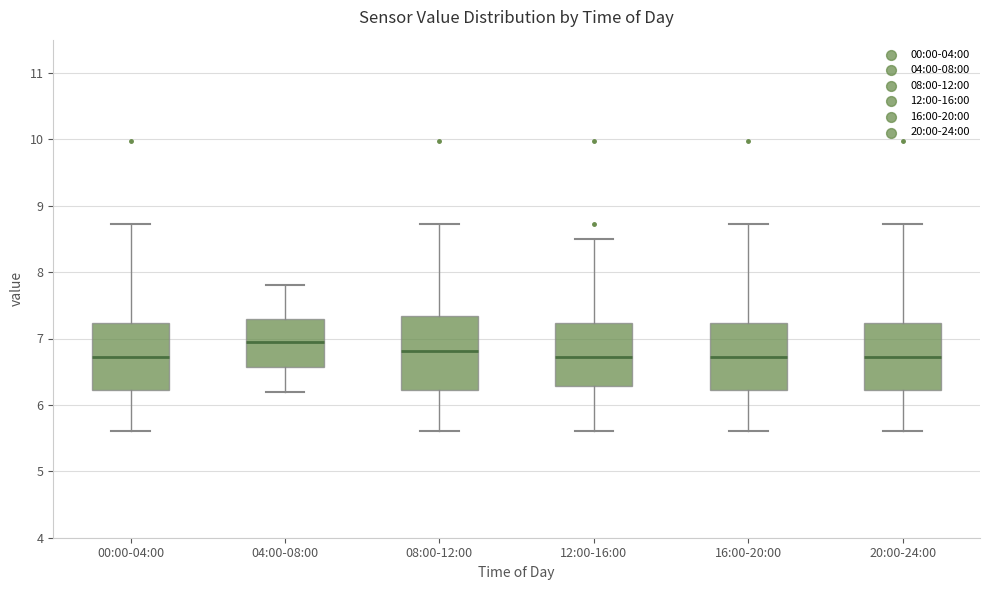

Reading left to right, transcribe this box plot: for each box, give where its median line is, the range the box spans, and where its two whiskers end, as read against the y-axis. The values are not printed on the chart, so give them approximately, as read against the axis.

00:00-04:00: median 6.7, box 6.2 to 7.2, whiskers 5.6 to 8.7
04:00-08:00: median 7.0, box 6.6 to 7.3, whiskers 6.2 to 7.8
08:00-12:00: median 6.8, box 6.2 to 7.3, whiskers 5.6 to 8.7
12:00-16:00: median 6.7, box 6.3 to 7.2, whiskers 5.6 to 8.5
16:00-20:00: median 6.7, box 6.2 to 7.2, whiskers 5.6 to 8.7
20:00-24:00: median 6.7, box 6.2 to 7.2, whiskers 5.6 to 8.7